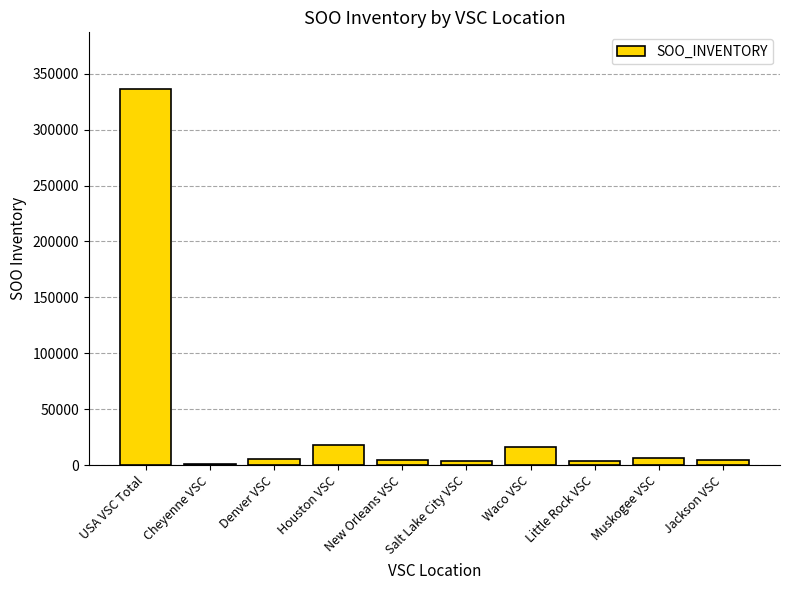

Which category has the highest value across all series?

USA VSC Total